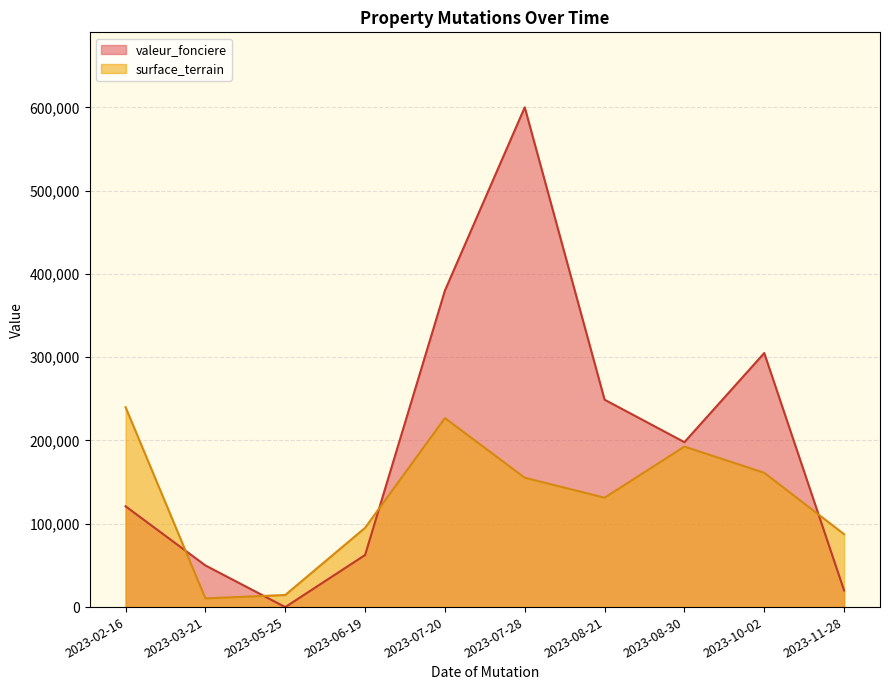

What is the label of the 10th point from the left?

2023-11-28